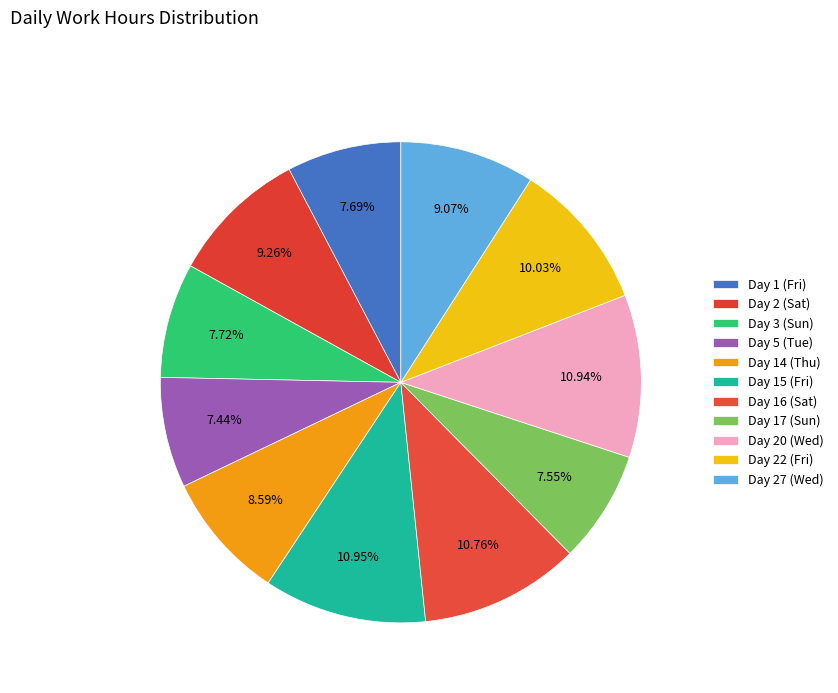

How many segments does this pie chart have?

11